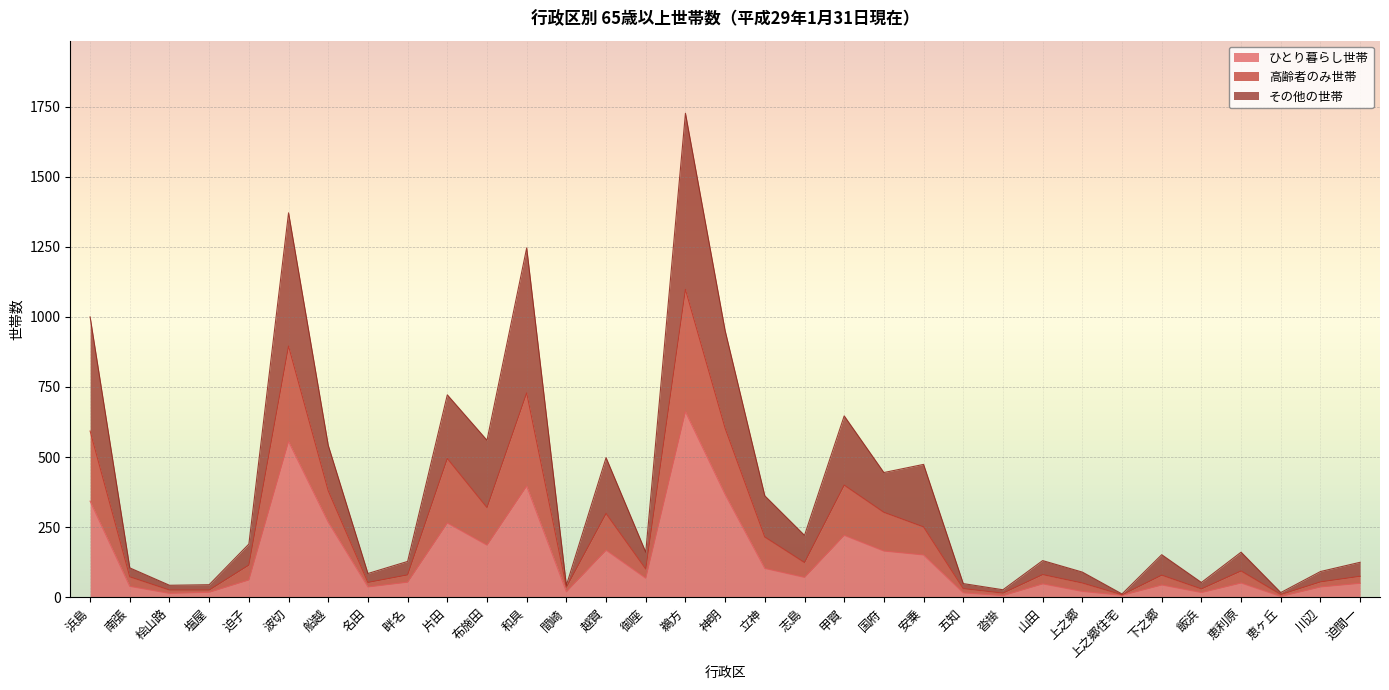

At which label does ひとり暮らし世帯 reach its peak?

鵜方